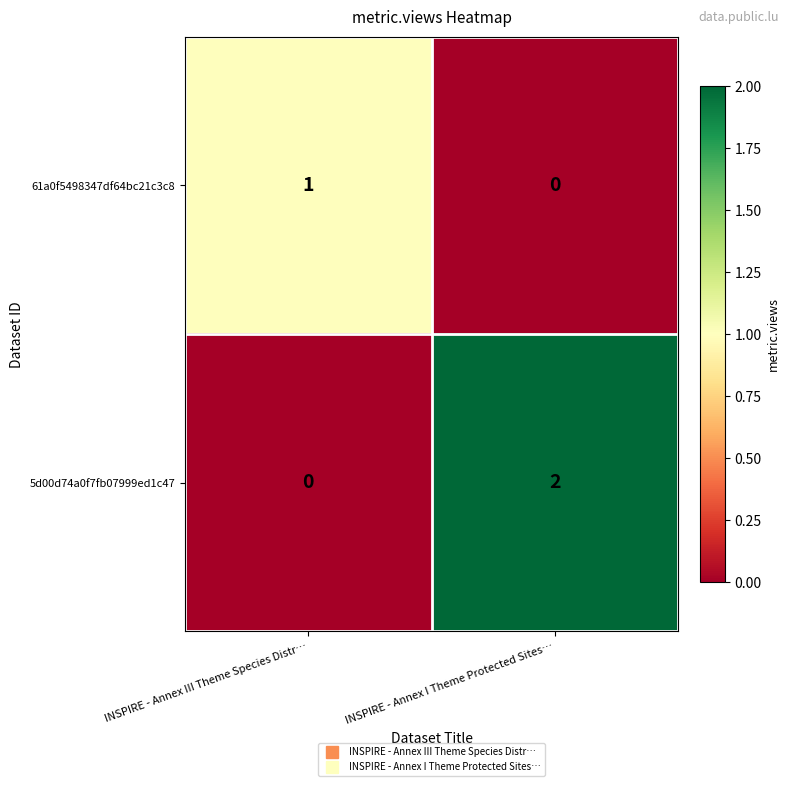

What is the difference between the highest and lowest values at INSPIRE - Annex I Theme Protected Sites…?

2